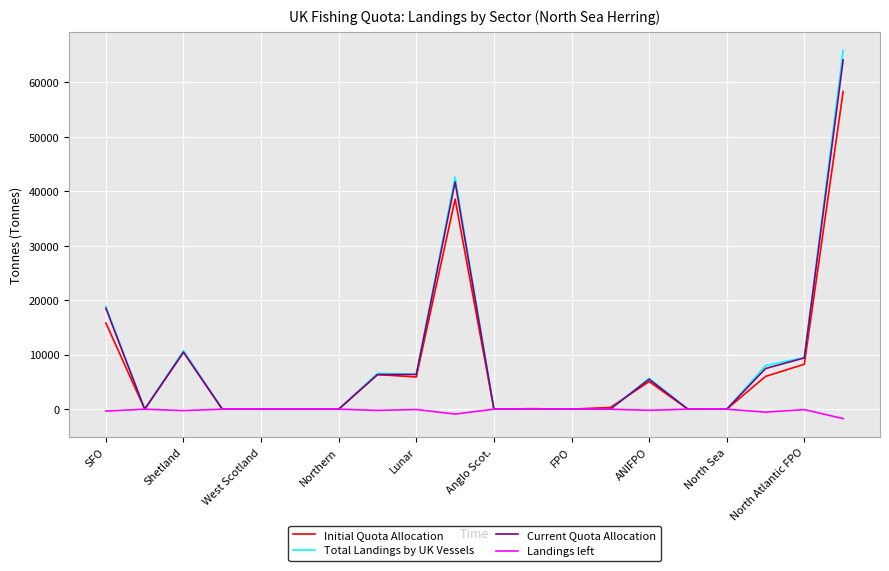

What is the smallest value displayed?

-1730.5